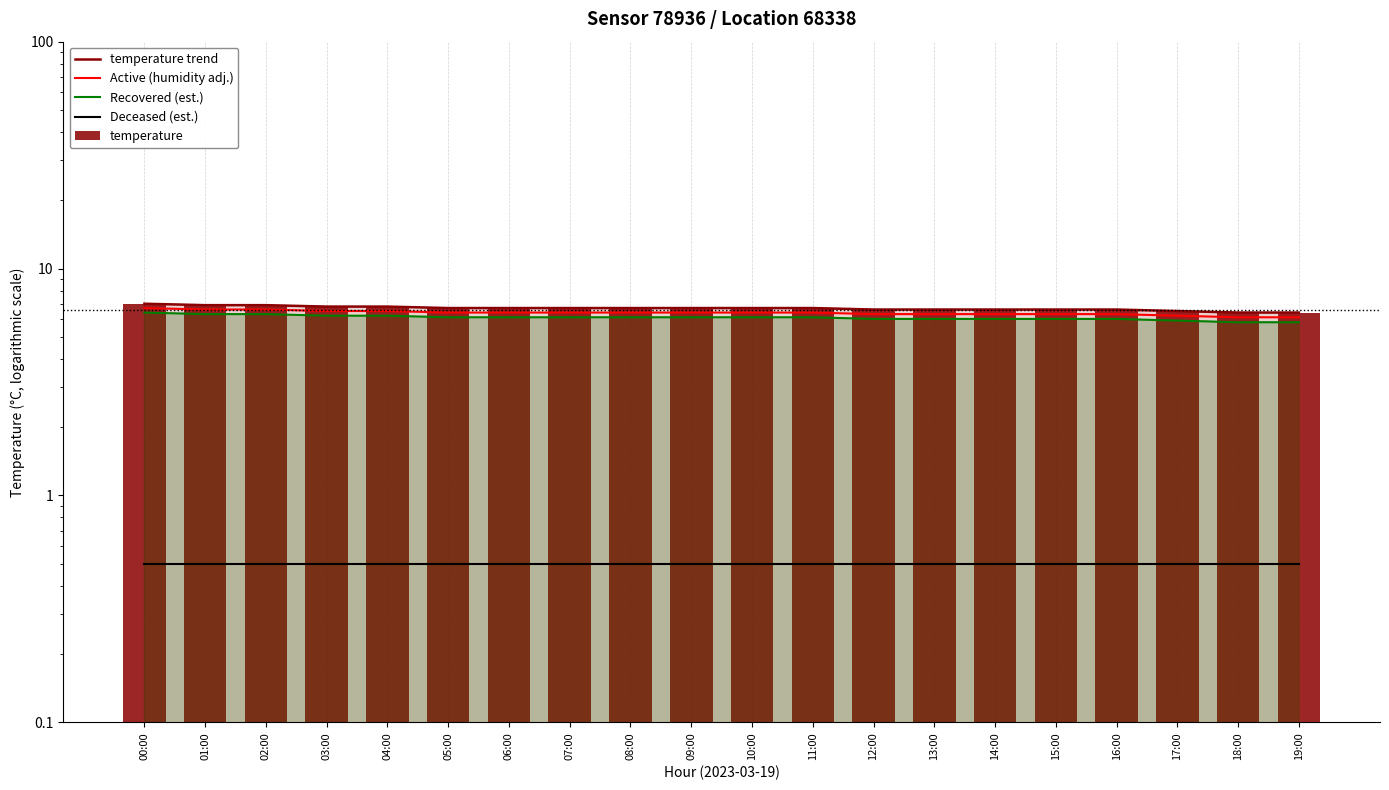

What position from the left is 12:00?

13